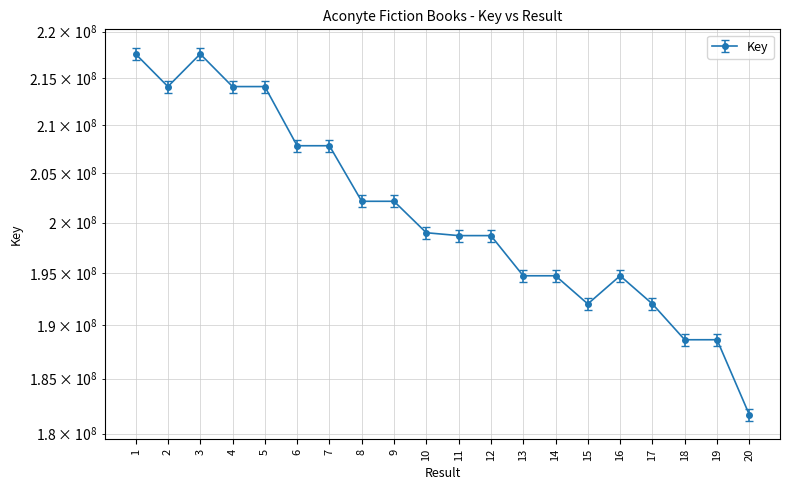

How many lines are shown in the chart?

1